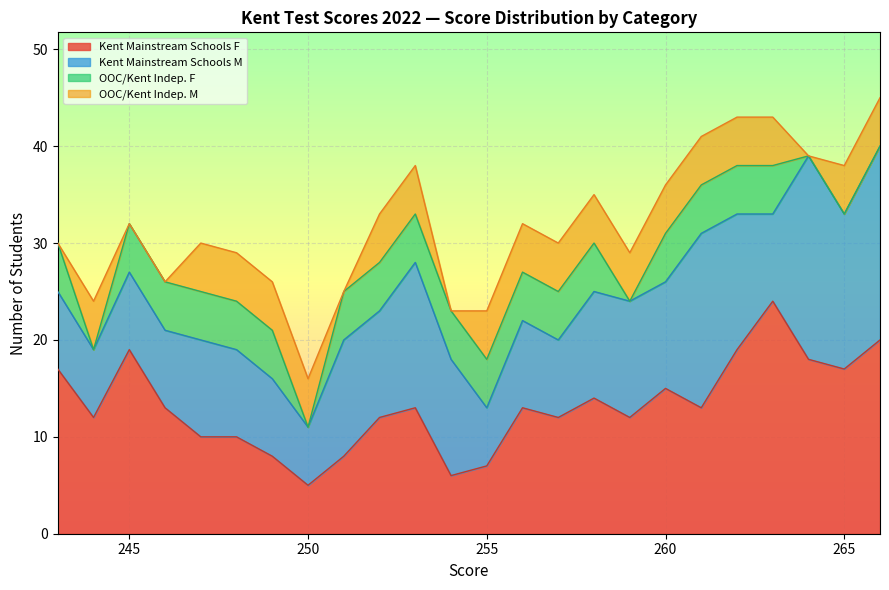

How many series are shown in this chart?

6